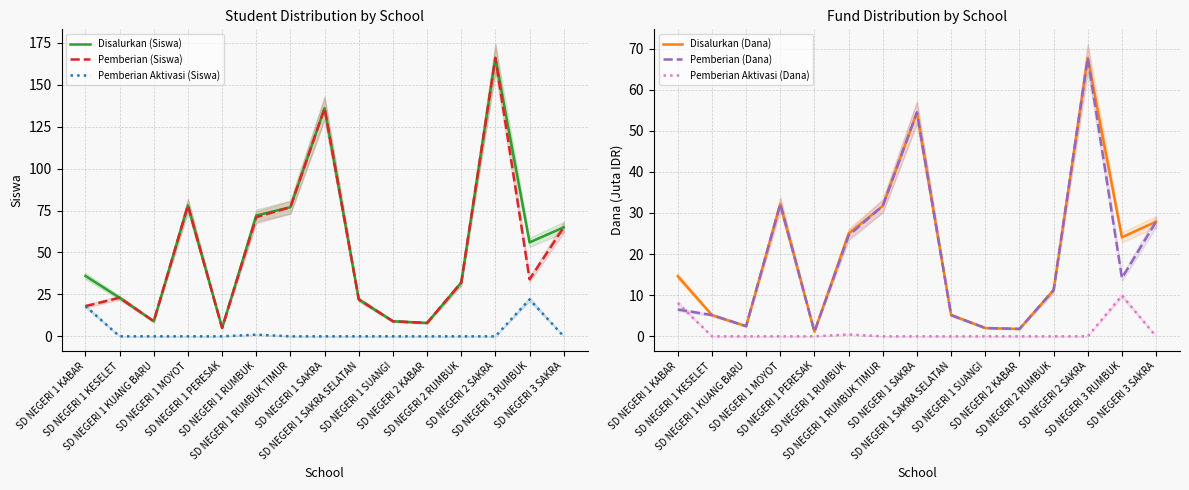

How many data points in Disalurkan (Siswa) are less than 36?

7